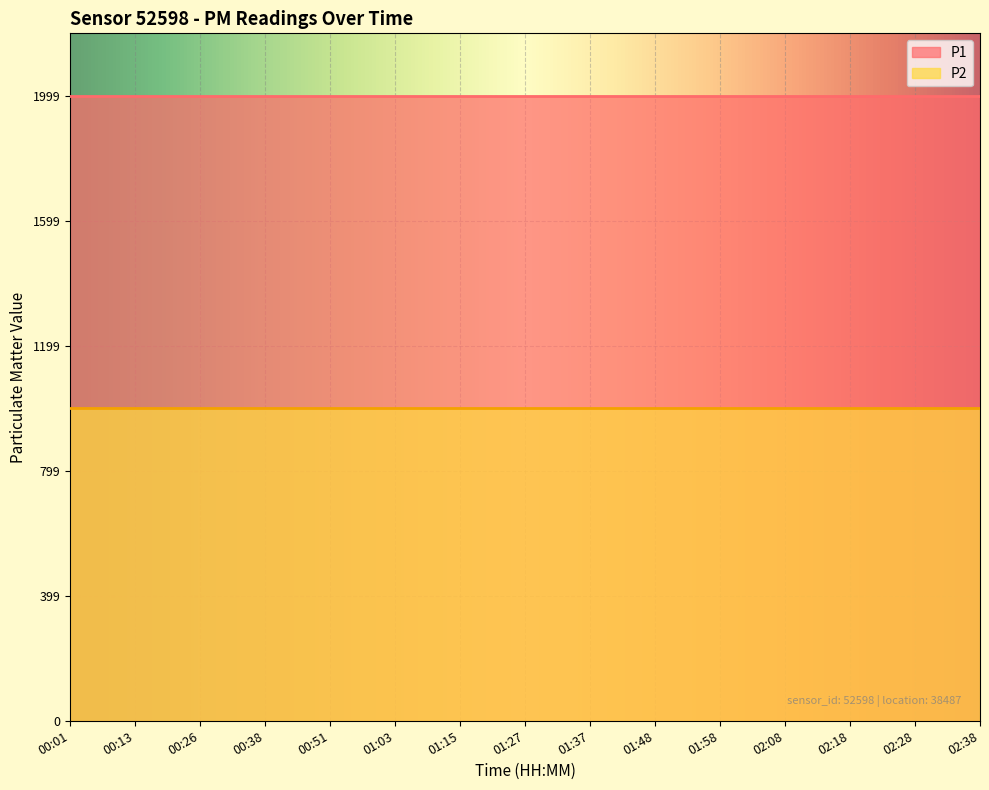

True or false: P1 and P2 cross at least once.

False